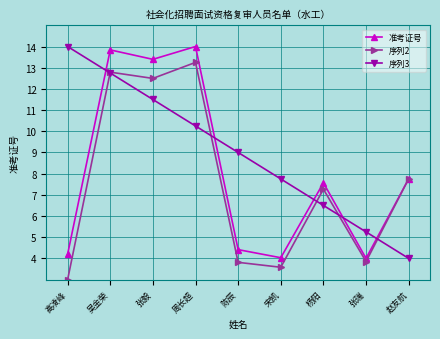

What is the spread (max minus min) of values at 宋凯?

4.2